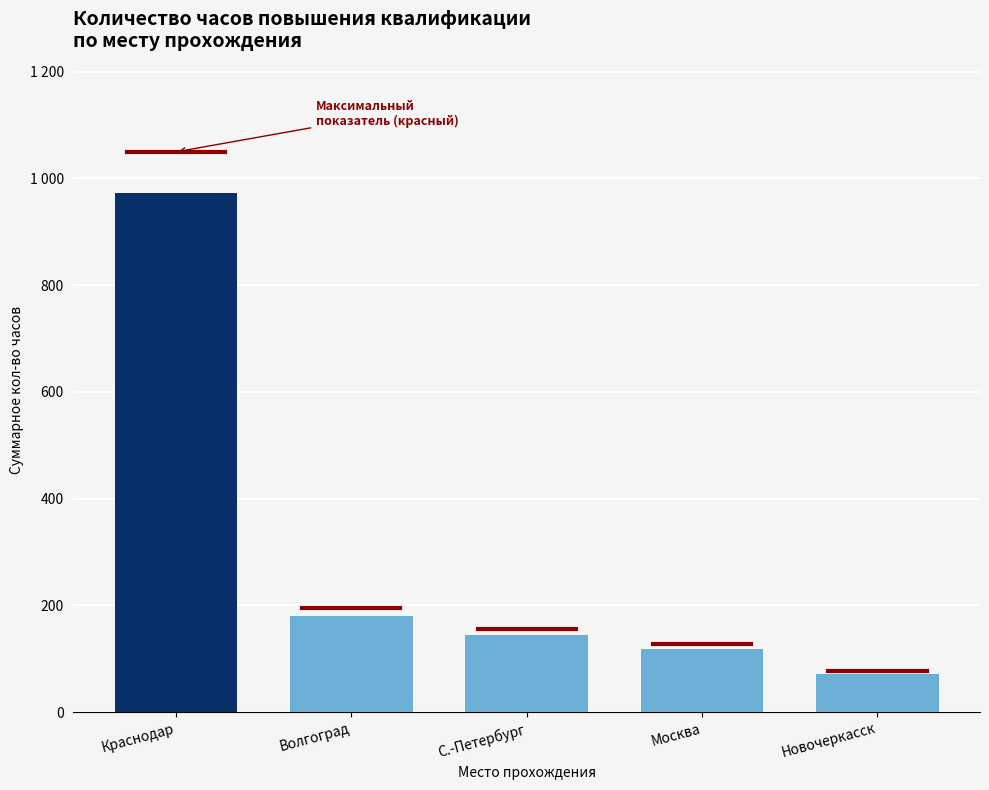

True or false: the data shows 972 at Краснодар.

True